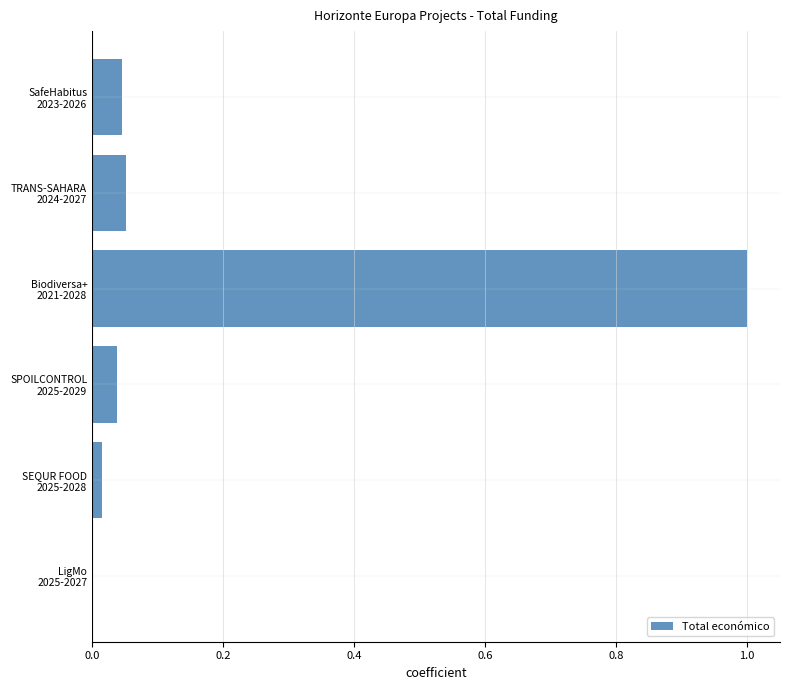

Are the bars horizontal?

Yes